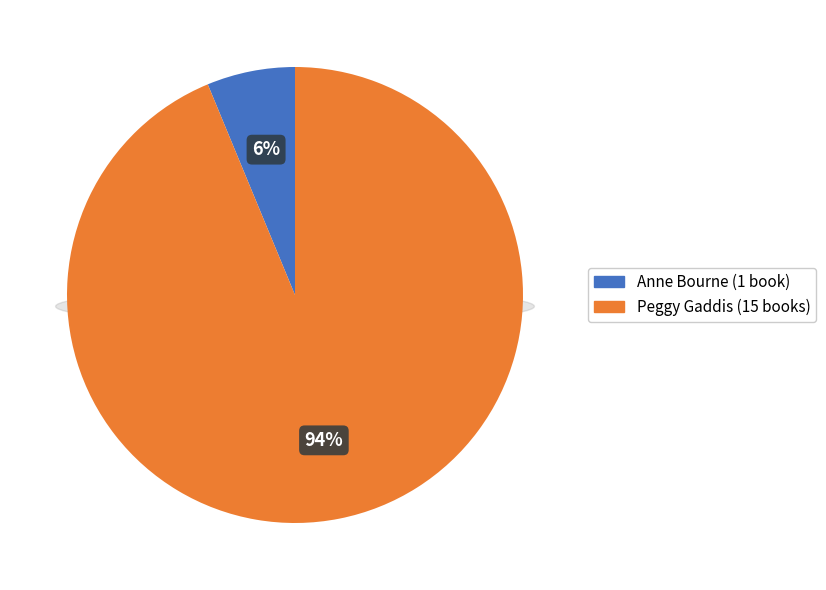

How many segments does this pie chart have?

2